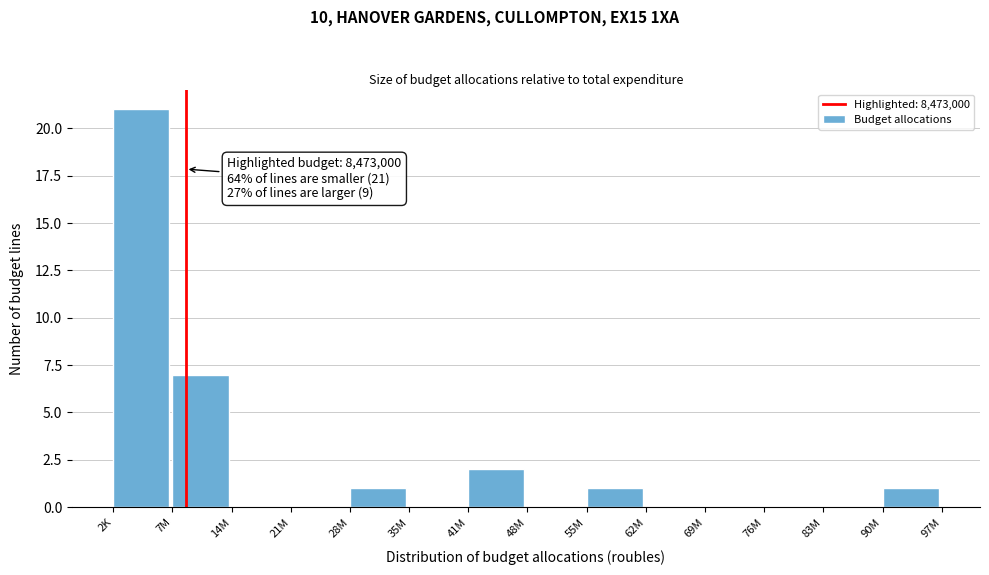

Reading right to left, list all the values displayed in this chart.

90M=1	83M=0	76M=0	69M=0	62M=0	55M=1	48M=0	41M=2	35M=0	28M=1	21M=0	14M=0	7M=7	2K=21